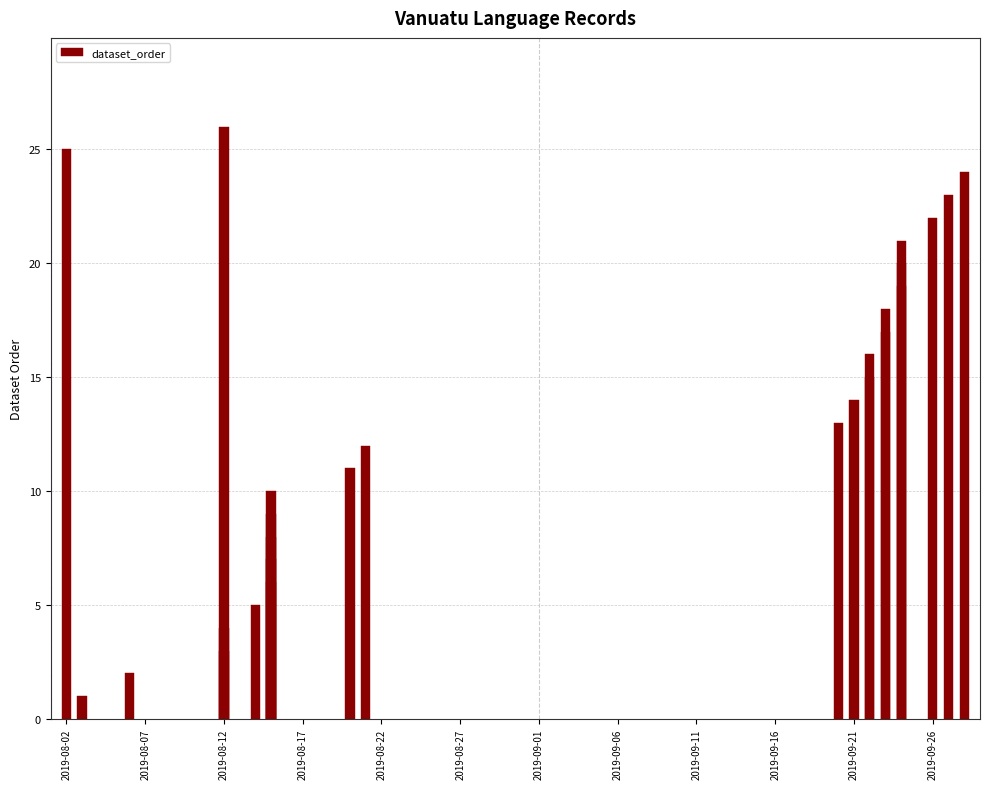

How many values are above zero?

26